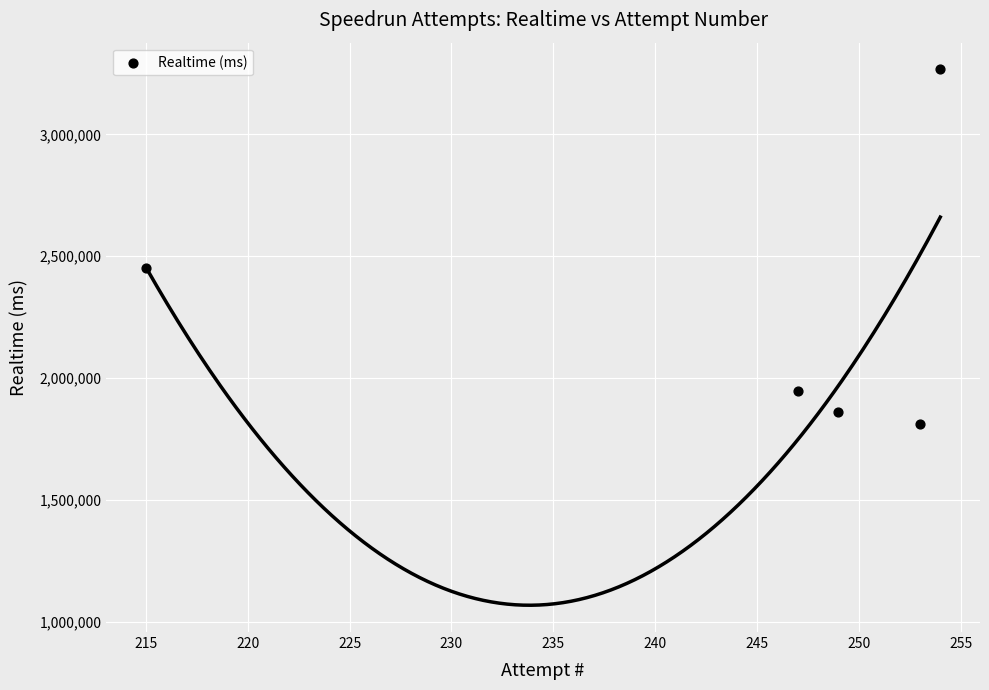

What is the range of X values (max minus min)?

39